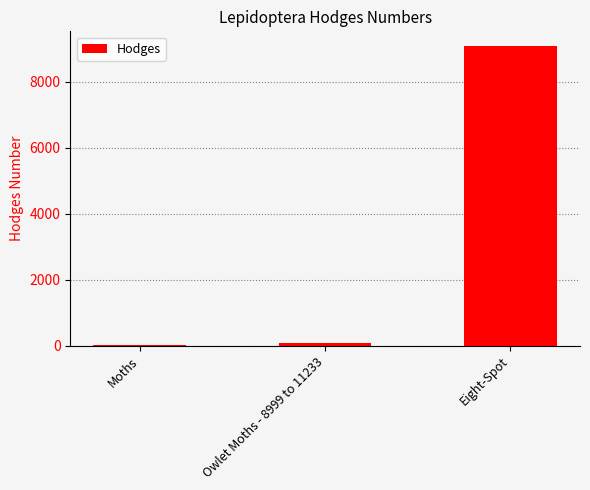

What is the maximum value shown in the chart?

9070.0